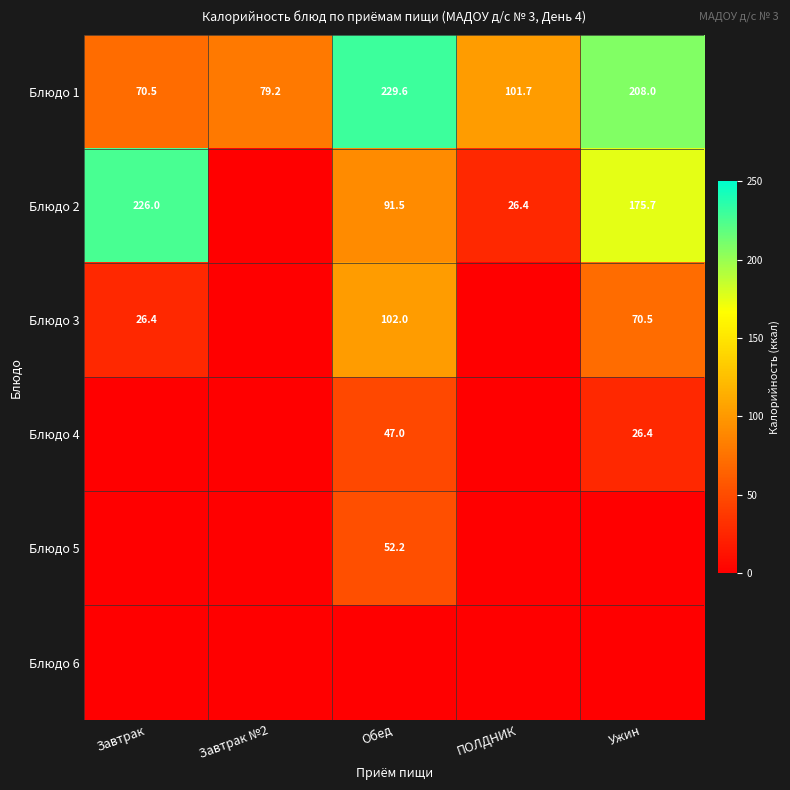

How many data points in Блюдо 1 are above 101?

3